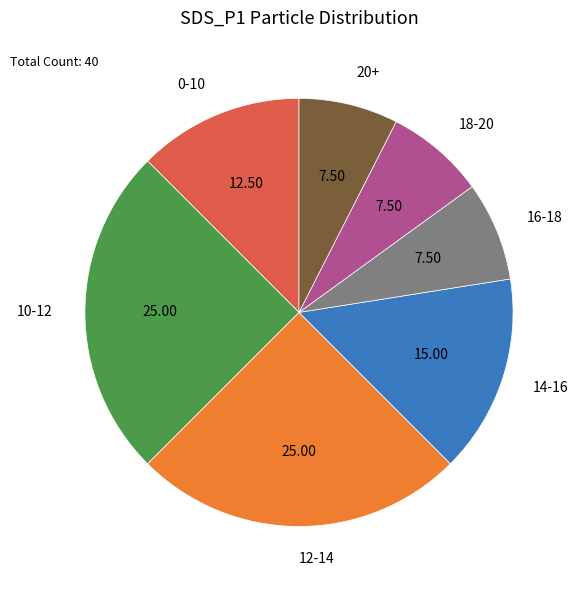

Is 12-14 the majority of the pie?

No